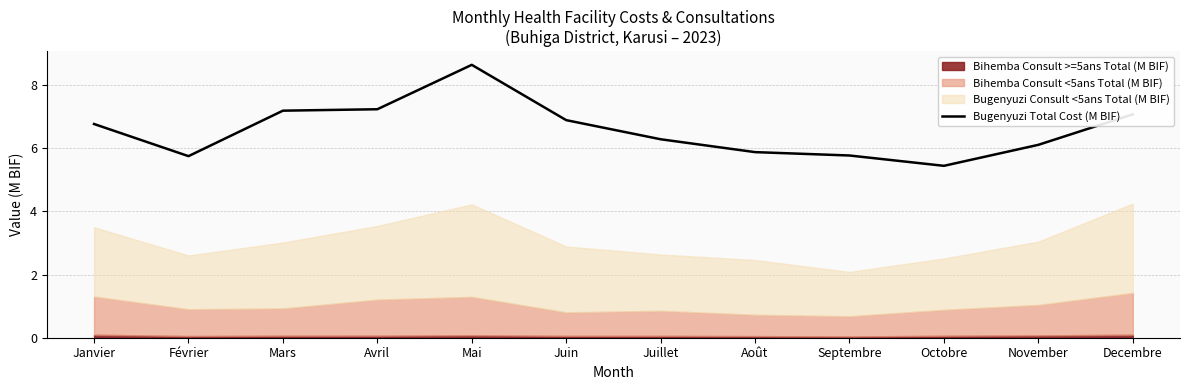

How many interior local valleys (lower than both neighbors) does the data have?

2